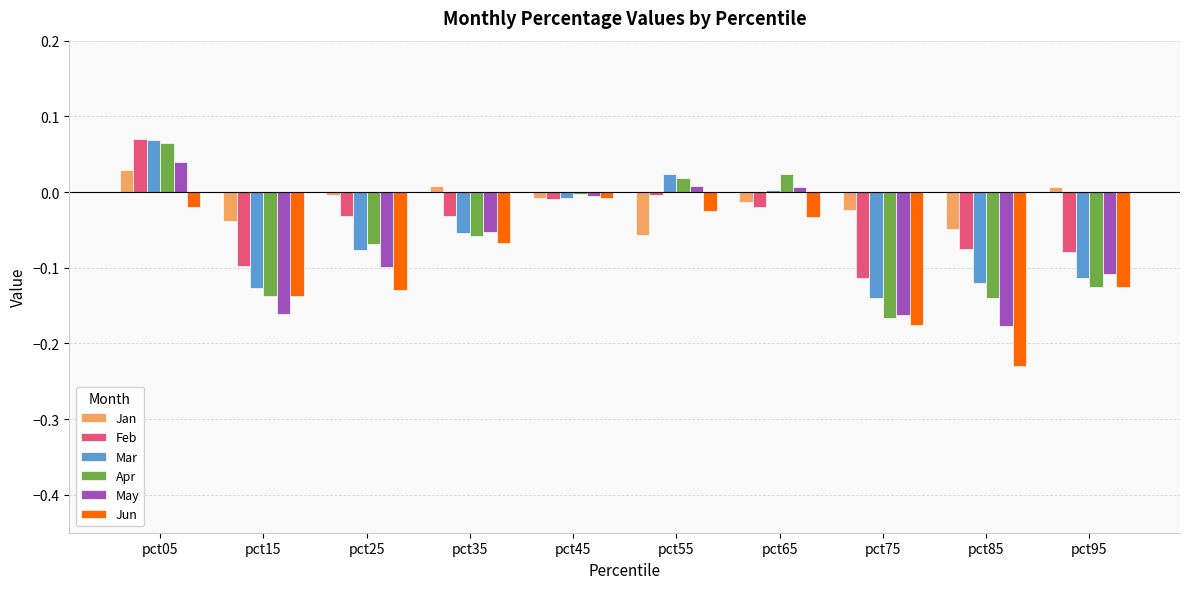

Count the number of data series in this chart.

6